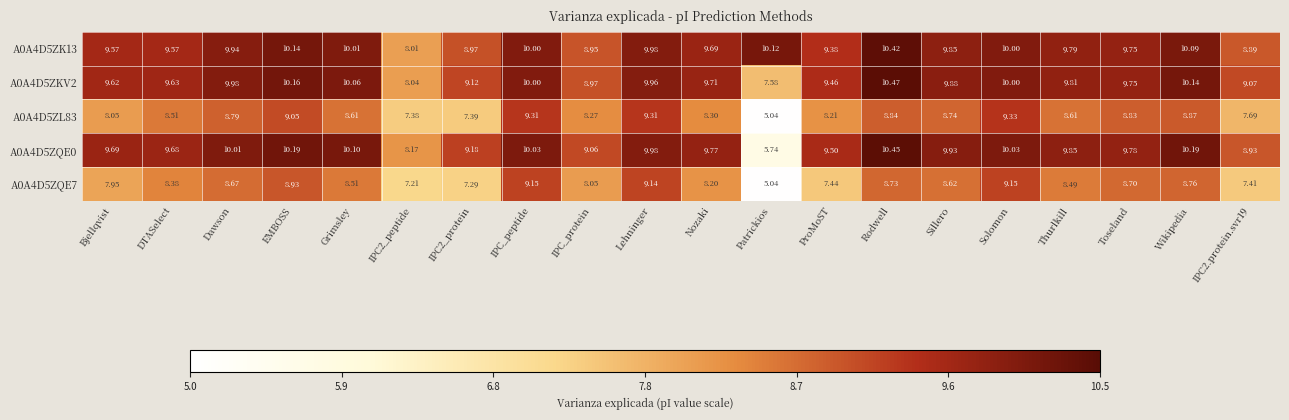

Between Bjellqvist and IPC2.protein.svr19, which series saw the biggest shift?

A0A4D5ZQE0